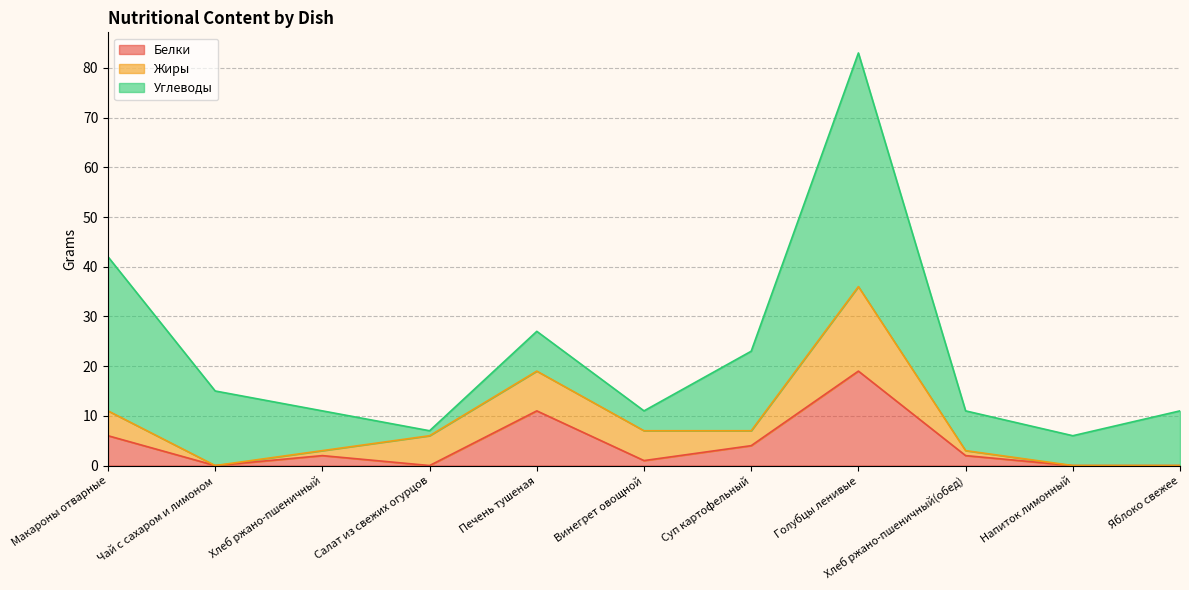

Reading left to right, what are all the values shown in this chart?

Белки: 6	0	2	0	11	1	4	19	2	0	0
Жиры: 5	0	1	6	8	6	3	17	1	0	0
Углеводы: 31	15	8	1	8	4	16	47	8	6	11